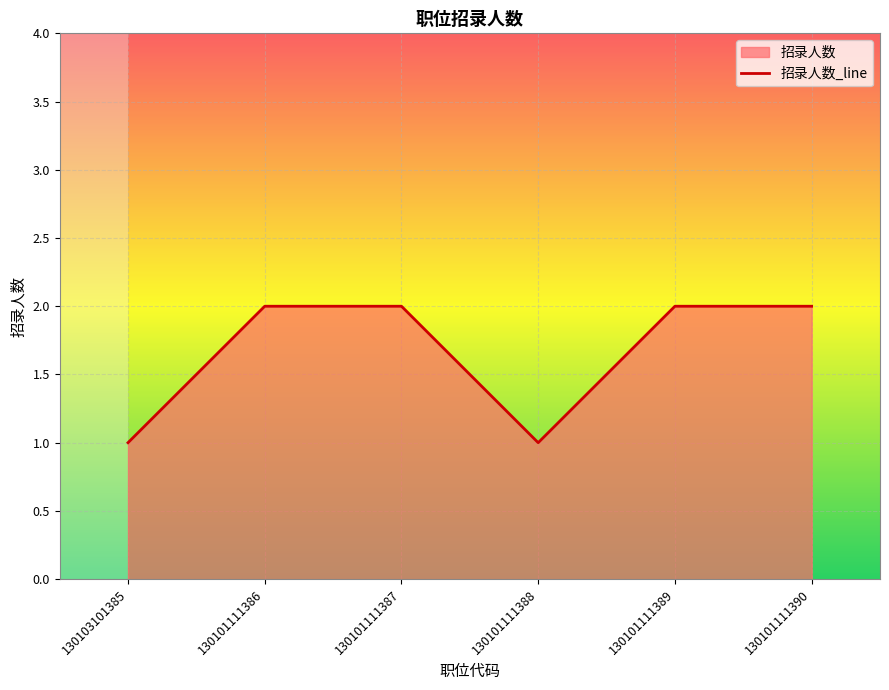

Does the chart display data point markers on the line(s)?

No